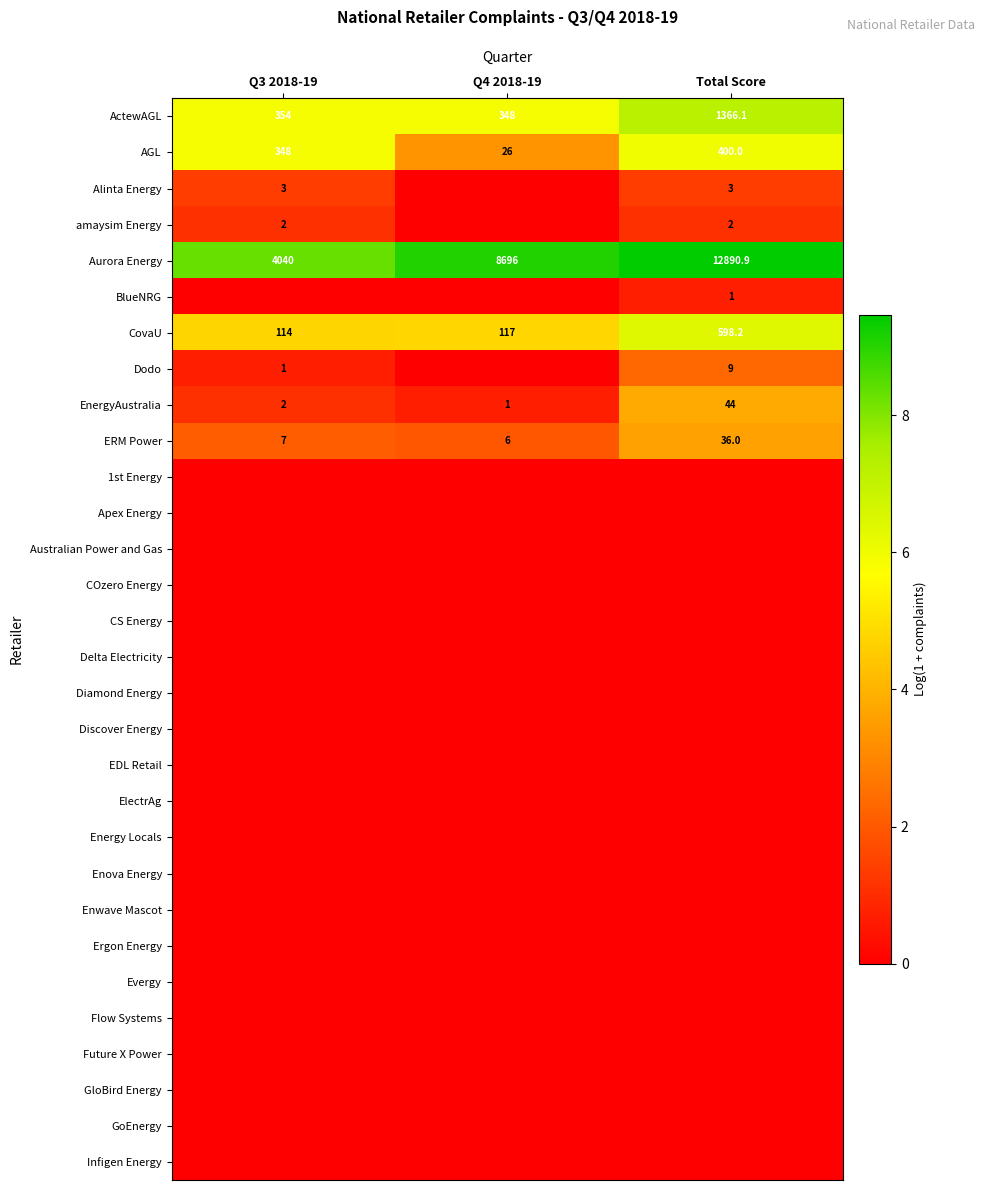

True or false: Aurora Energy has a value of 12384.0 at Q4 2018-19.

False